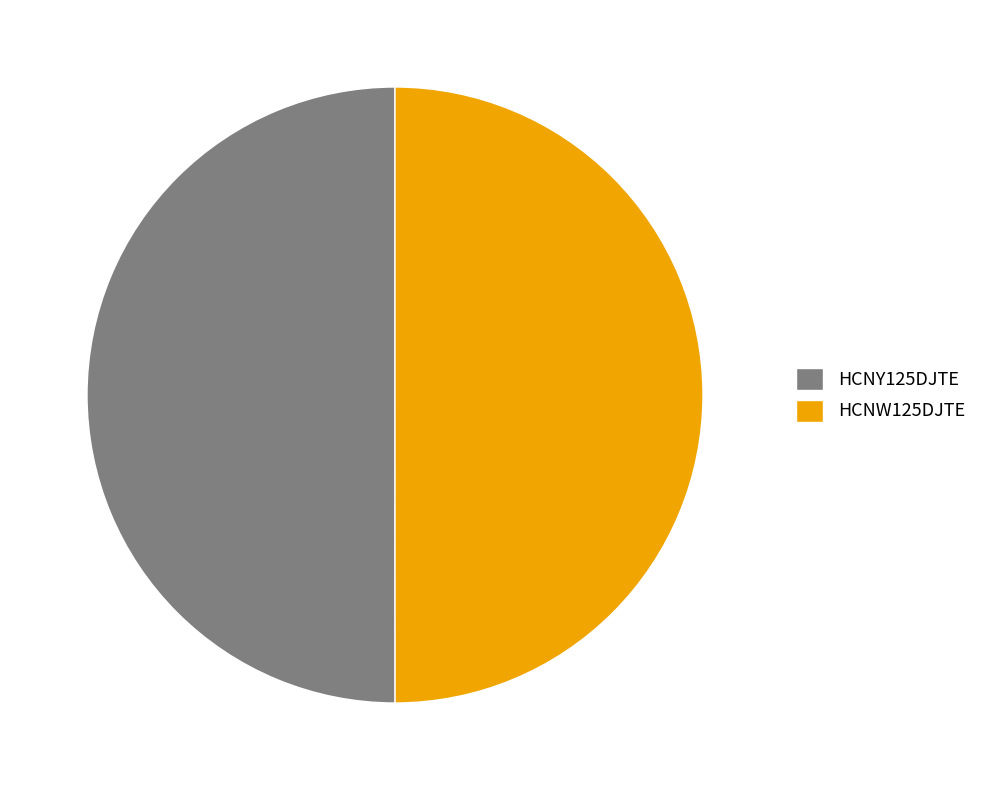

The HCNY125DJTE slice represents 50% of the pie. True or false?

True